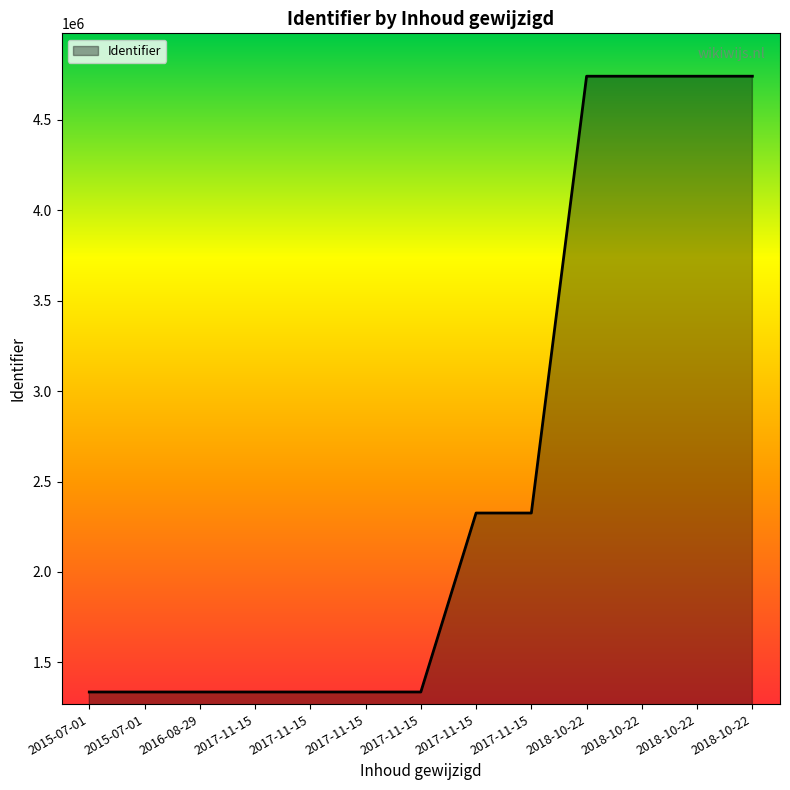

How many lines are shown in the chart?

1